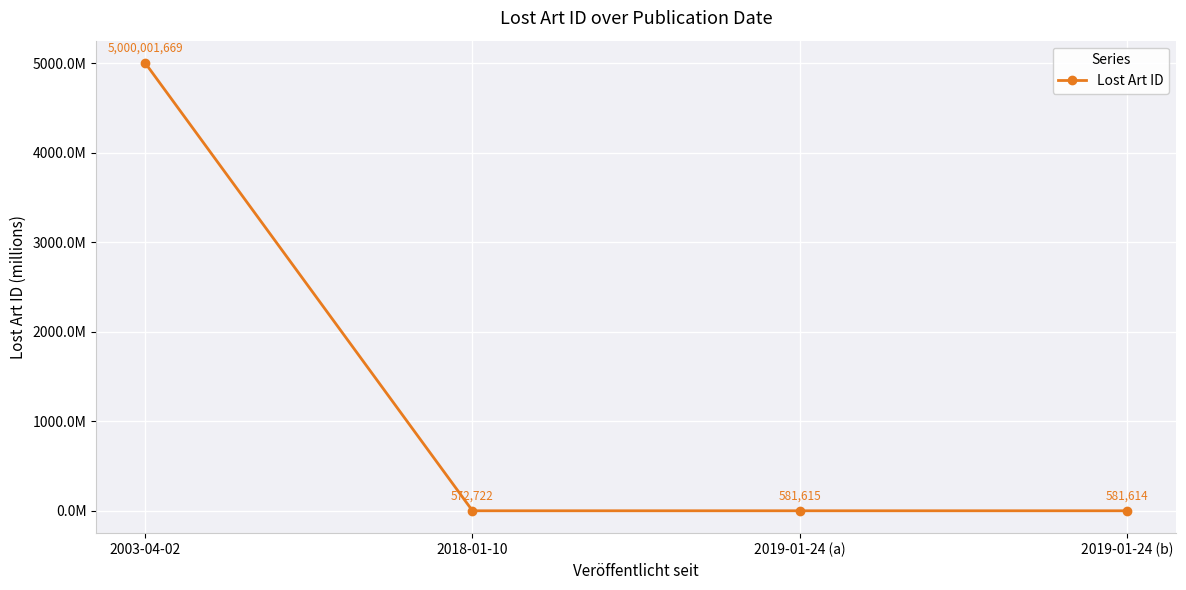

Is it true that the value at 2018-01-10 is 0.6?

True